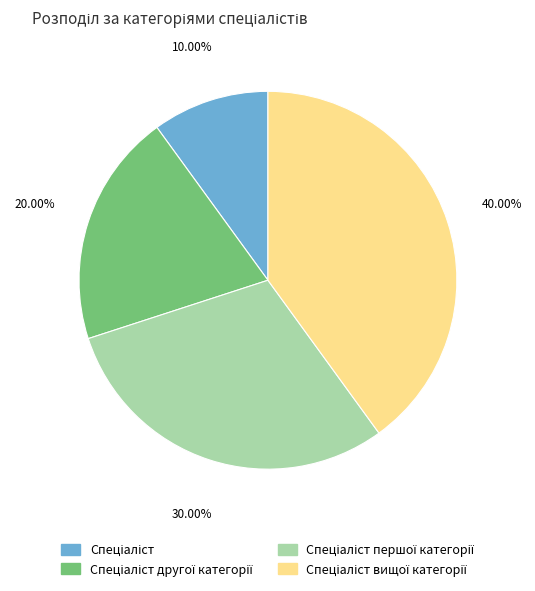

Is there a majority slice in this chart?

No